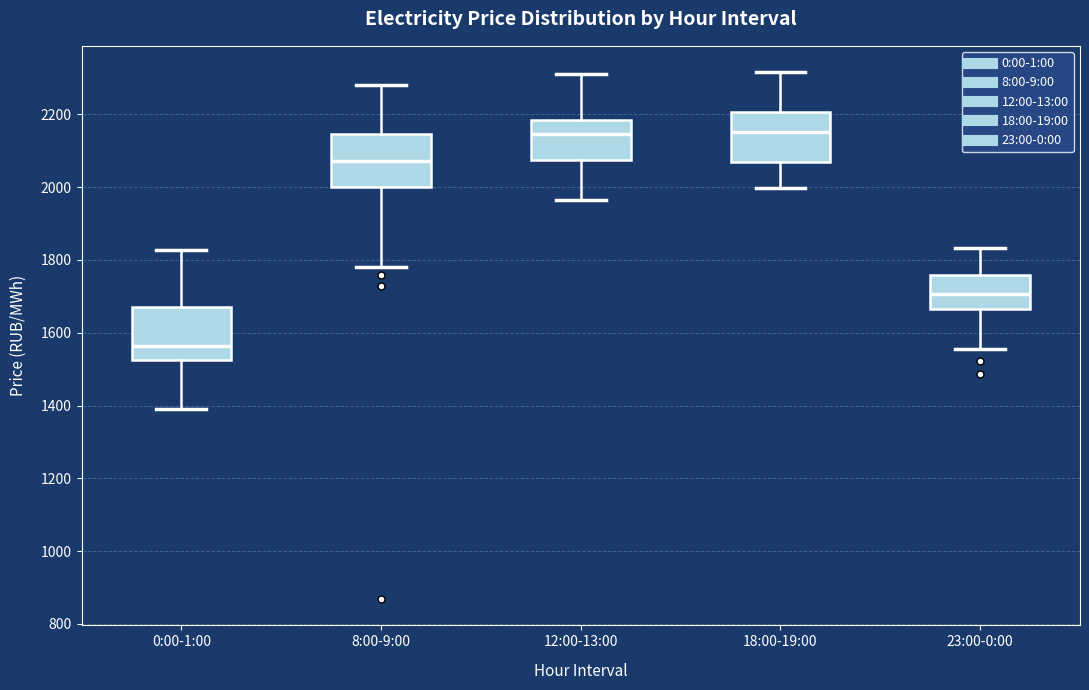

Reading left to right, transcribe this box plot: for each box, give where its median line is, the range the box spans, and where its two whiskers end, as read against the y-axis. The values are not printed on the chart, so give them approximately, as read against the axis.

0:00-1:00: median 1560, box 1520 to 1660, whiskers 1400 to 1820
8:00-9:00: median 2080, box 2000 to 2140, whiskers 1780 to 2280
12:00-13:00: median 2140, box 2080 to 2180, whiskers 1960 to 2300
18:00-19:00: median 2160, box 2060 to 2200, whiskers 2000 to 2320
23:00-0:00: median 1700, box 1660 to 1760, whiskers 1560 to 1840